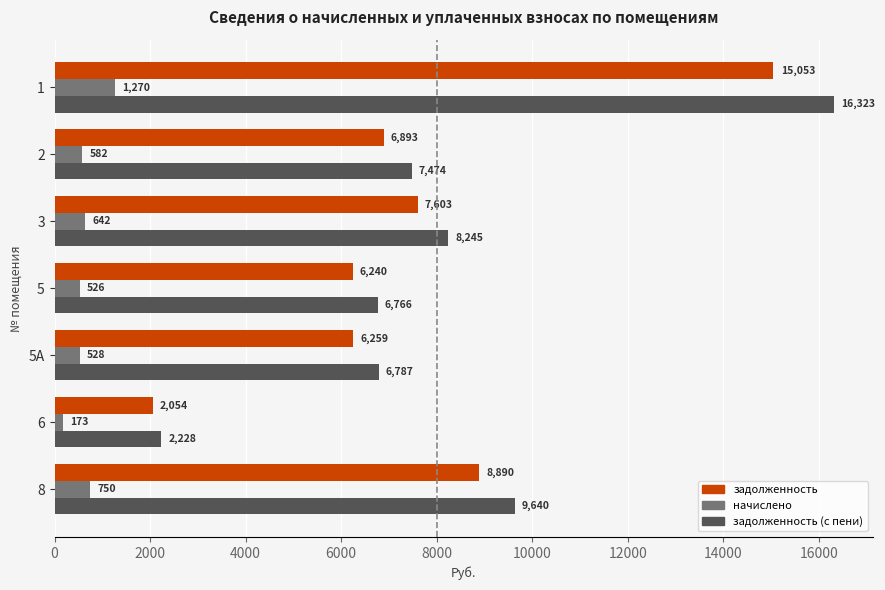

At which label does начислено reach its minimum?

6